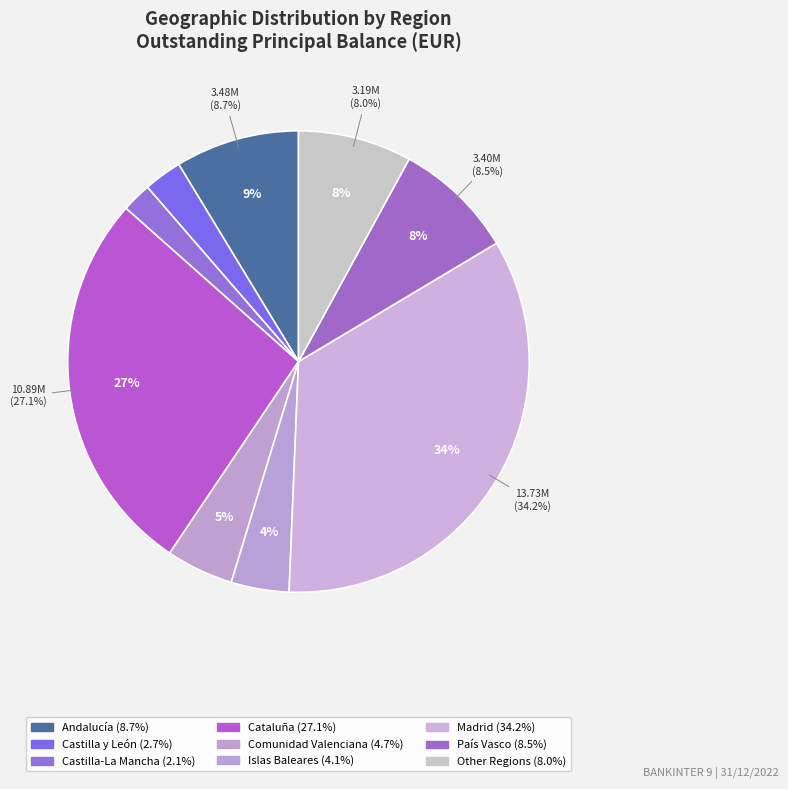

The Extremadura slice represents 13% of the pie. True or false?

False